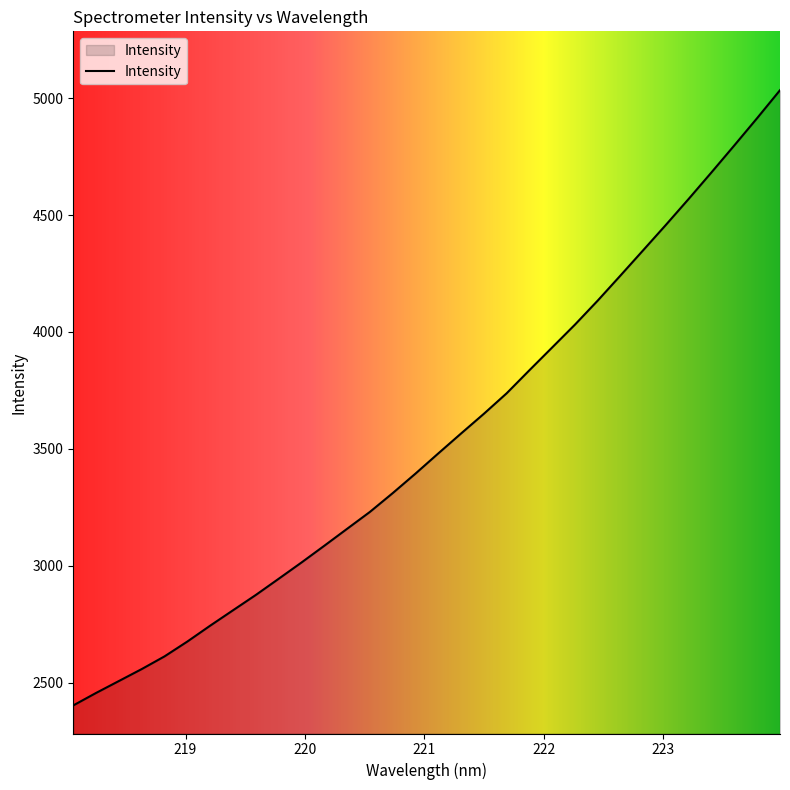

What is the difference between the maximum and minimum values?

2630.9